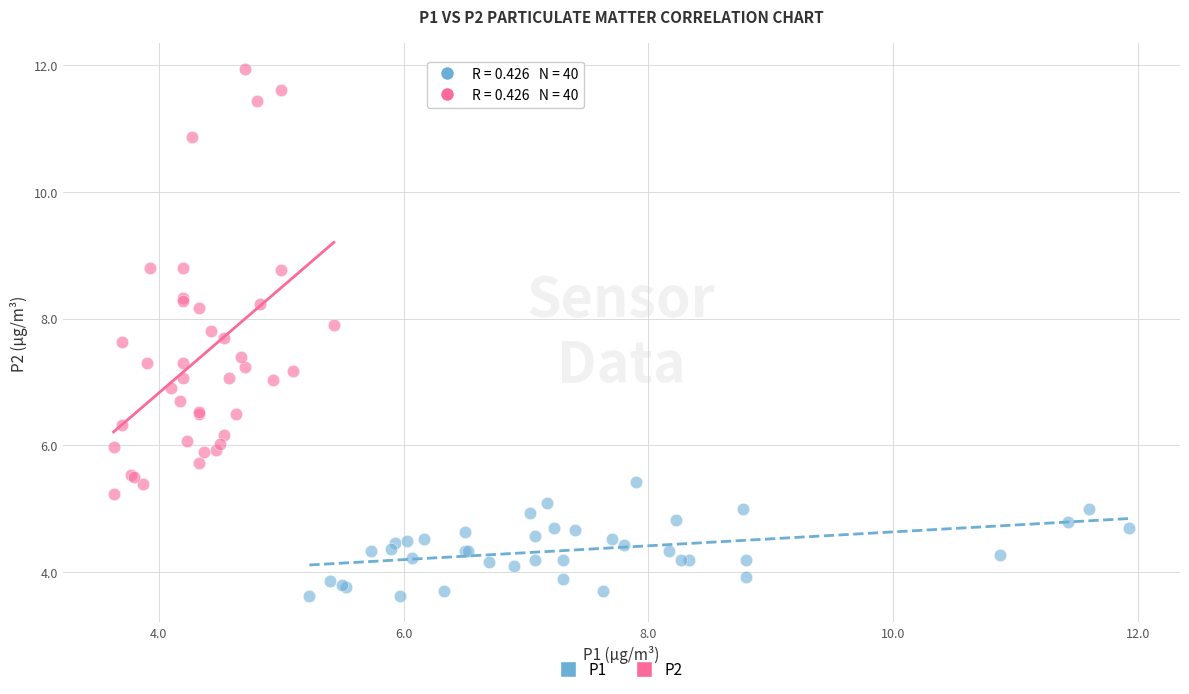

Which series reaches the maximum Y coordinate?

P2